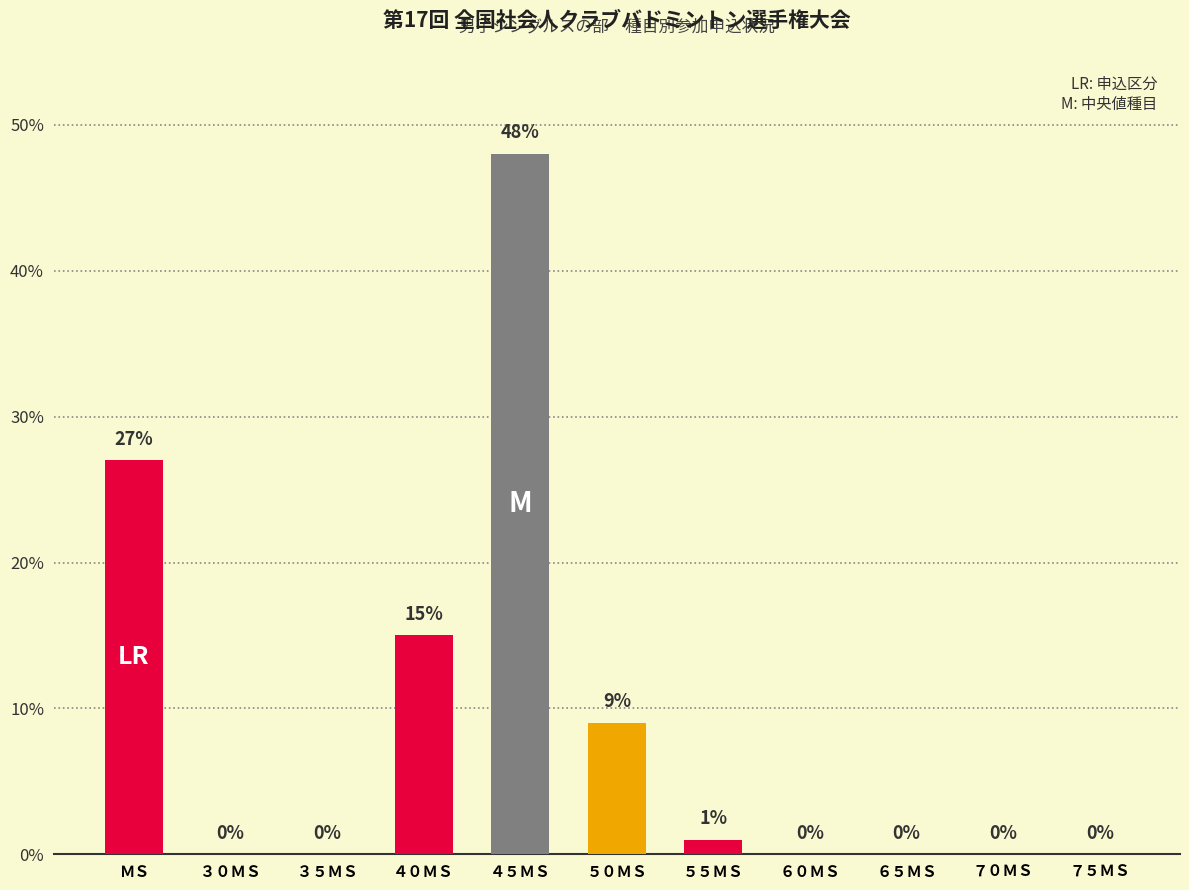

What is the sum of all values?

100